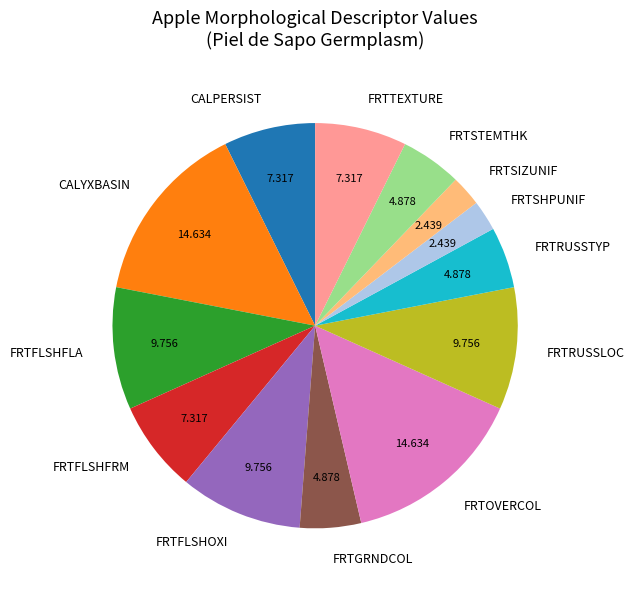

Does any single category account for the majority?

No